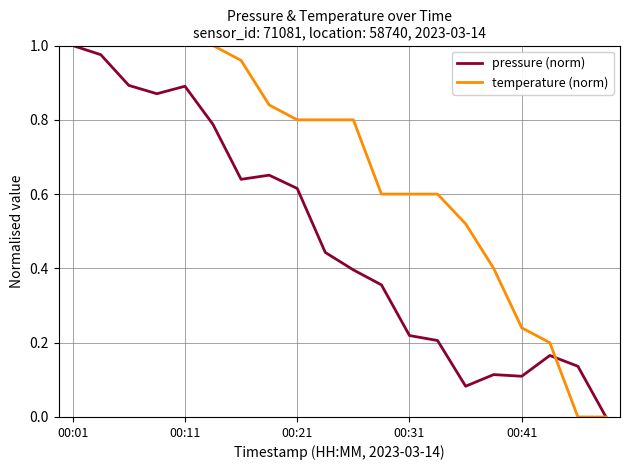

Which series has the largest total across all categories?

temperature (norm)